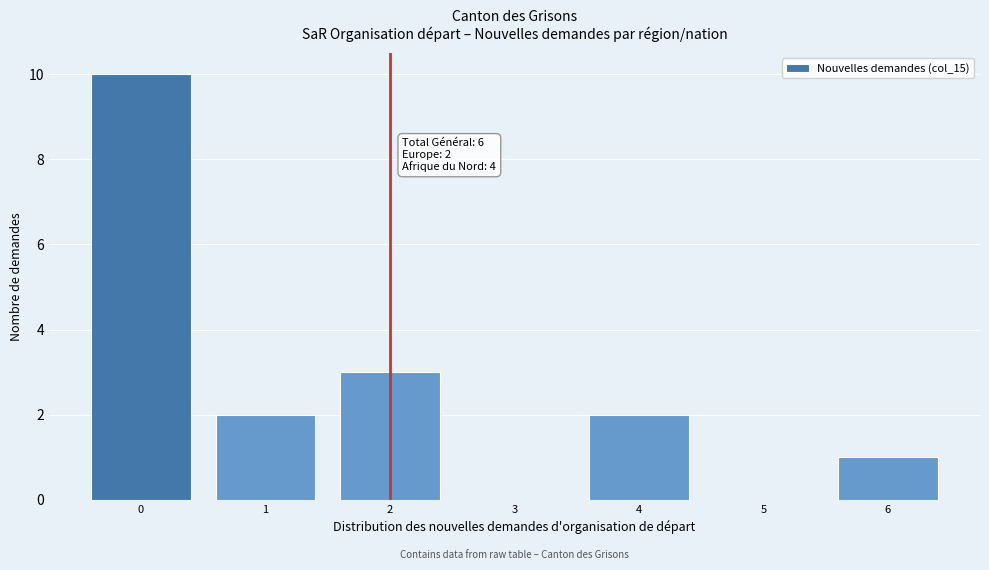

Over which range of the x-axis is the bar tallest?

-0.5 to 0.5